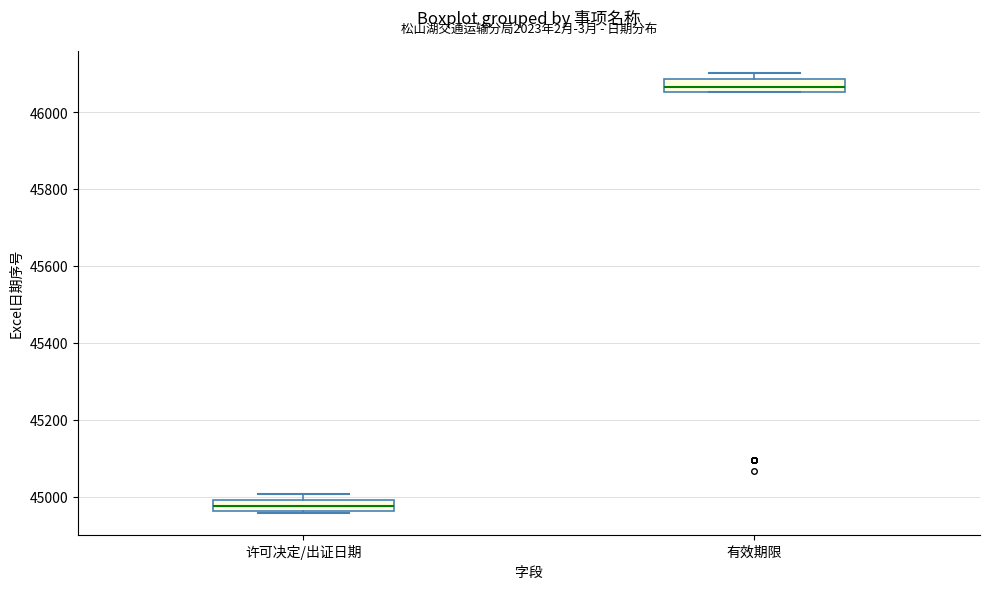

Where is the upper edge of the box for 有效期限 on the y-axis? The values are not printed on the chart, so give them approximately, as read against the axis.

46080